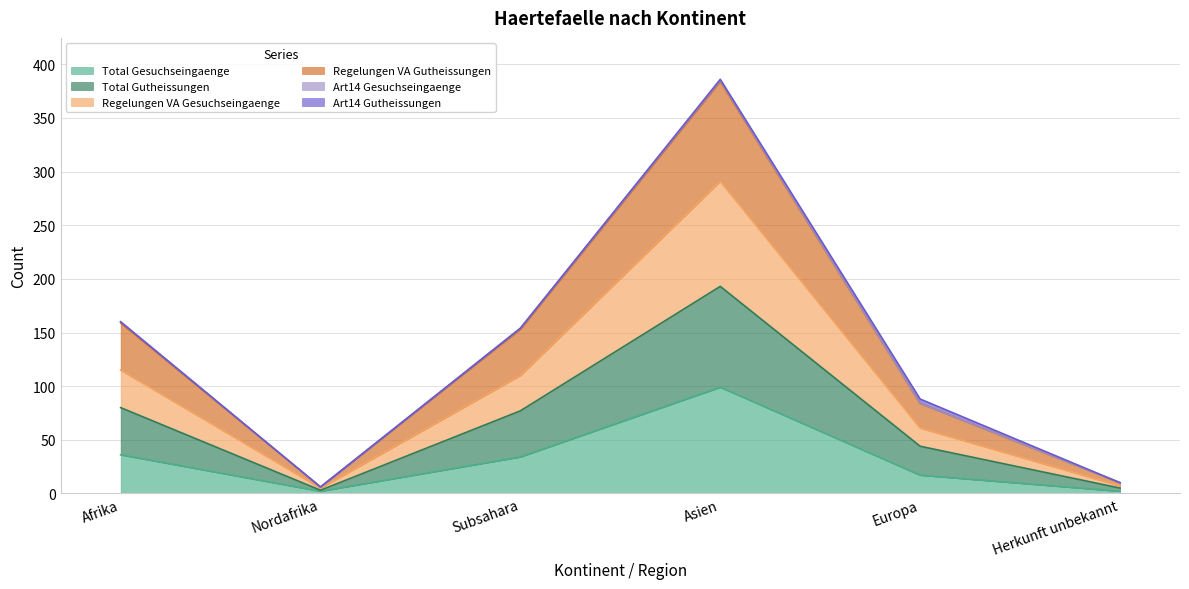

What is the highest value of the Regelungen VA Gesuchseingaenge series?

291